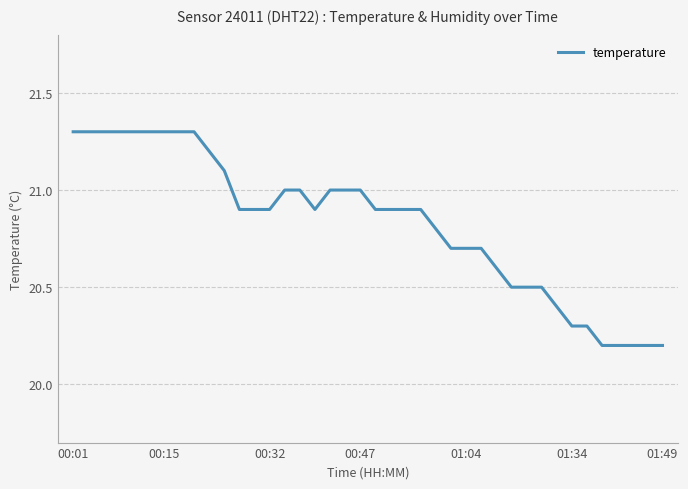

What is the maximum value shown in the chart?

21.3